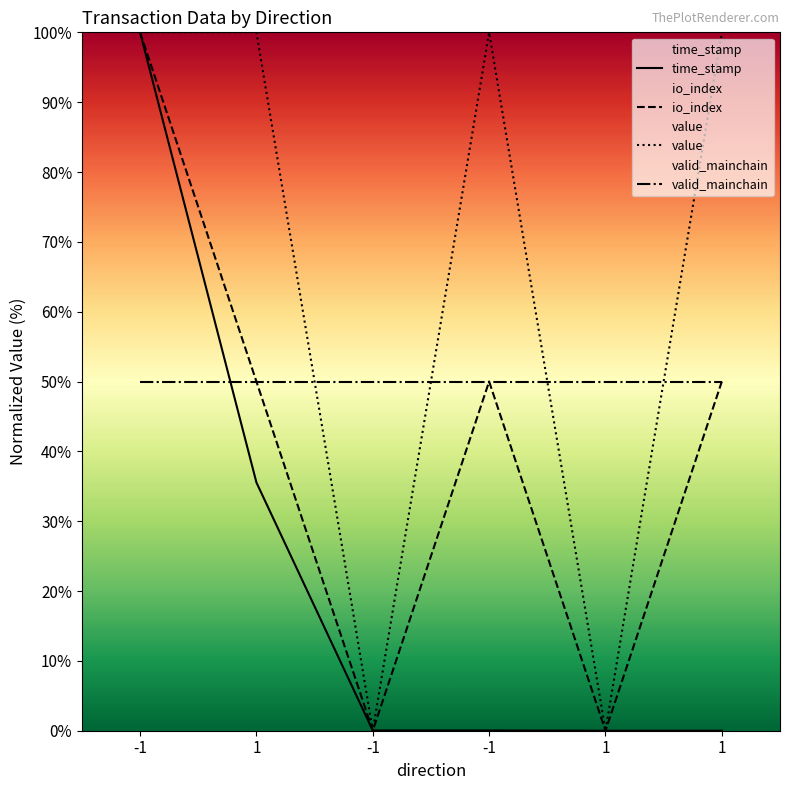

Does the chart display data point markers on the line(s)?

No